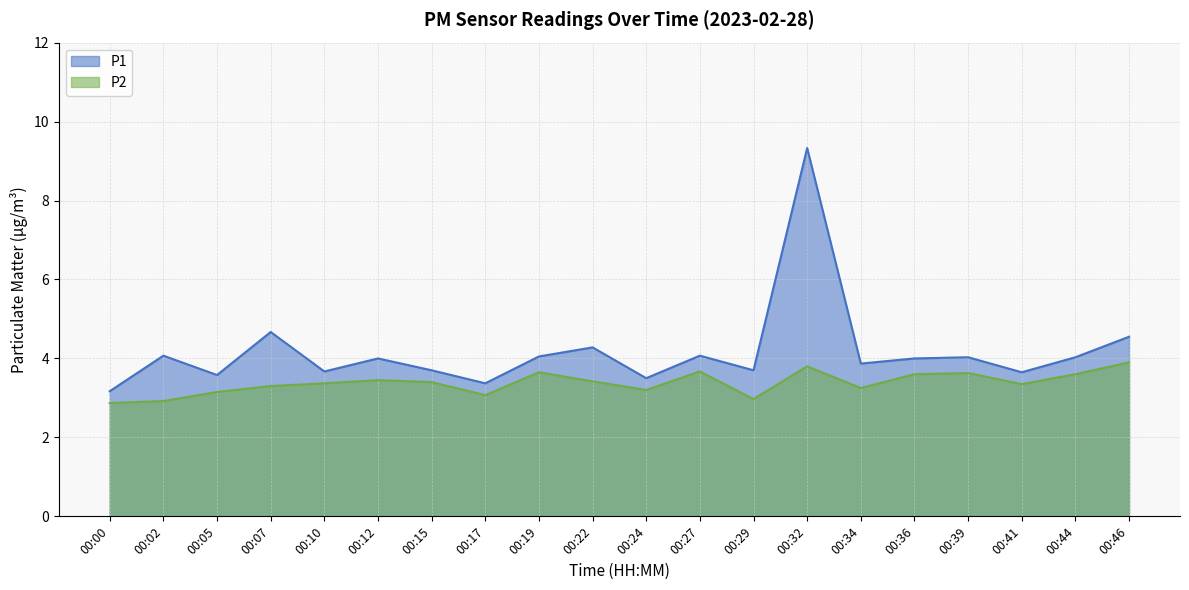

Reading left to right, extract all data points from this chart.

P1: 3.2	4.1	3.6	4.7	3.7	4.0	3.7	3.4	4.0	4.3	3.5	4.1	3.7	9.3	3.9	4.0	4.0	3.6	4.0	4.5
P2: 2.9	2.9	3.1	3.3	3.4	3.5	3.4	3.1	3.6	3.4	3.2	3.7	3.0	3.8	3.2	3.6	3.6	3.4	3.6	3.9